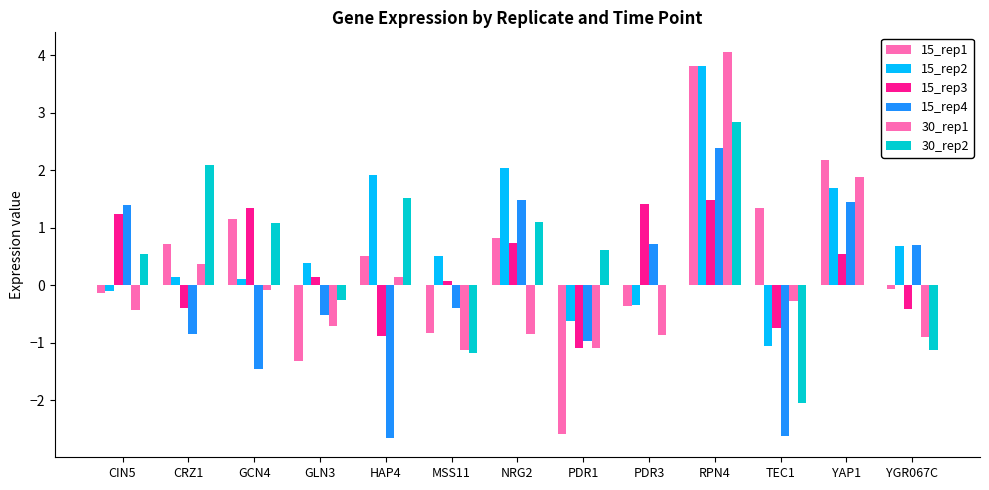

Which series has the widest spread of values?

15_rep1